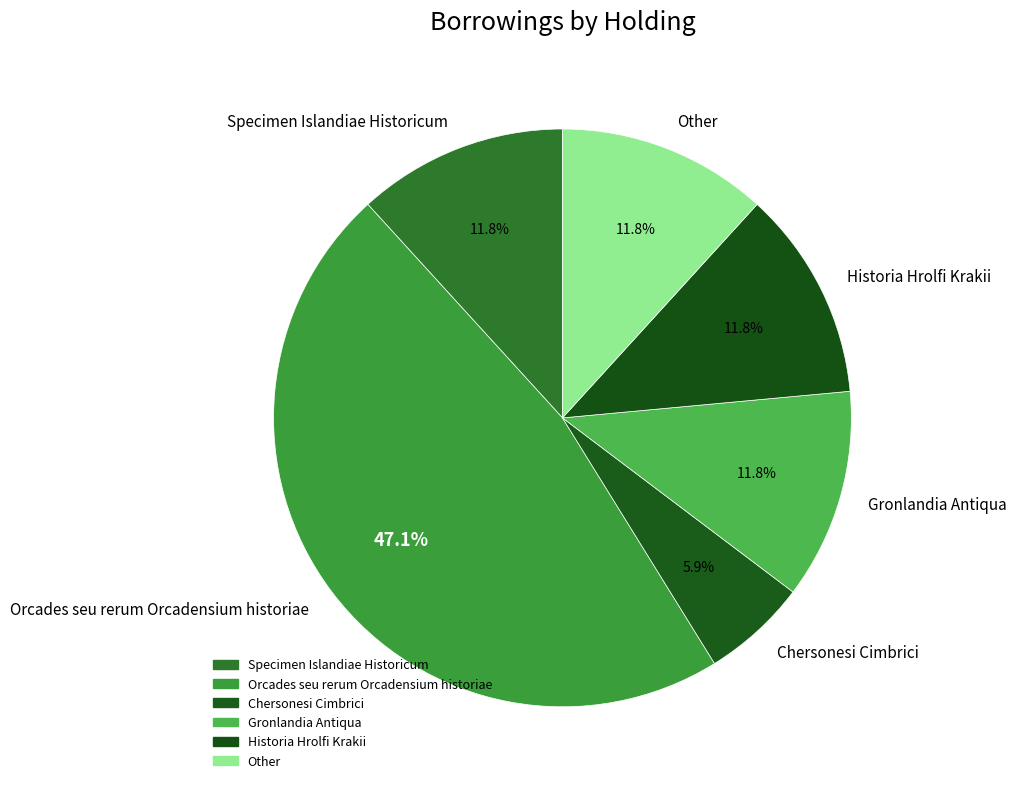

What is the largest slice in the pie chart?

Orcades seu rerum Orcadensium historiae